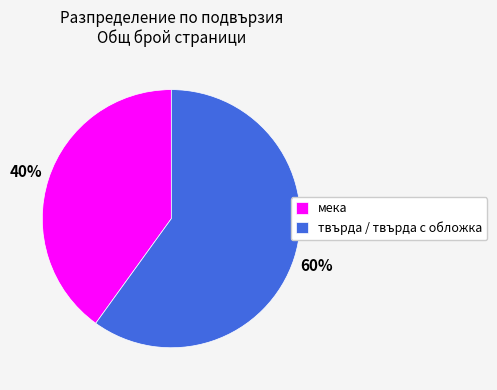

Rank the categories by value from lowest to highest.

мека, твърда / твърда с обложка